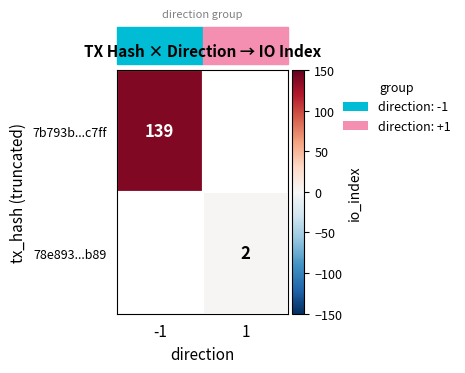

The 78e893...b89 series shows 2 at 1. True or false?

True